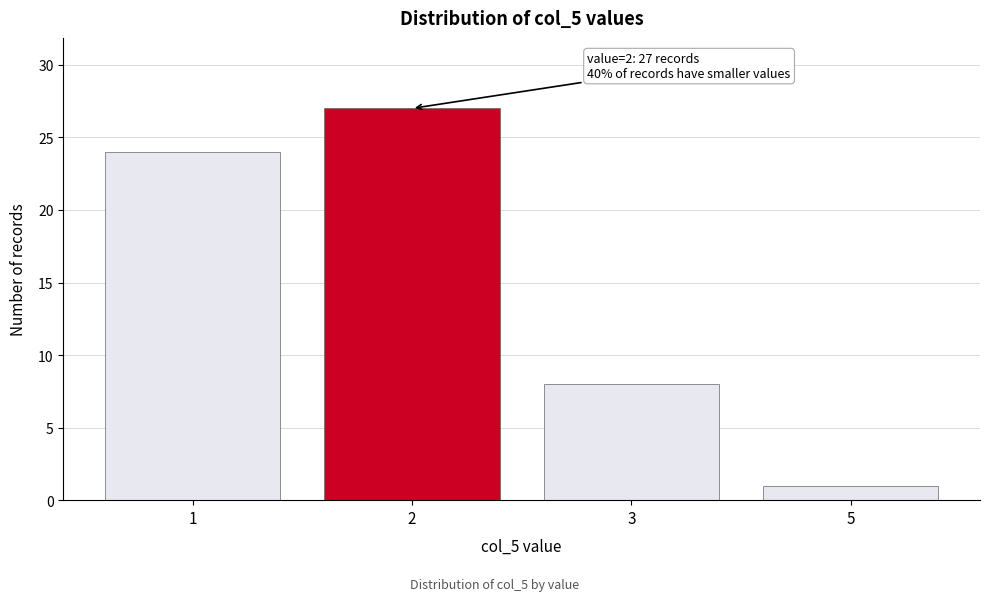

Reading left to right, extract all data points from this chart.

1=24	2=27	3=8	5=1